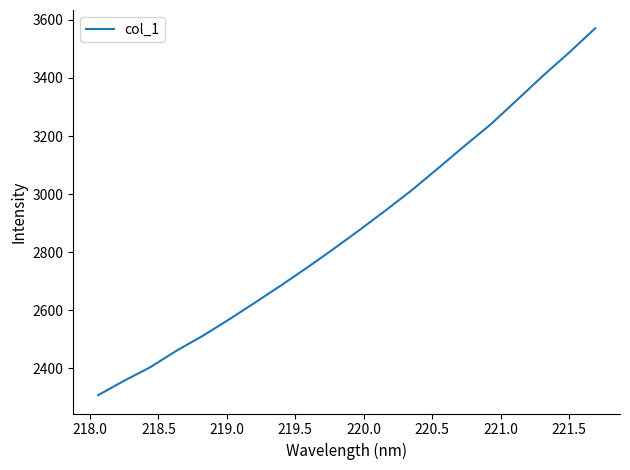

What is the maximum value shown in the chart?

3570.9